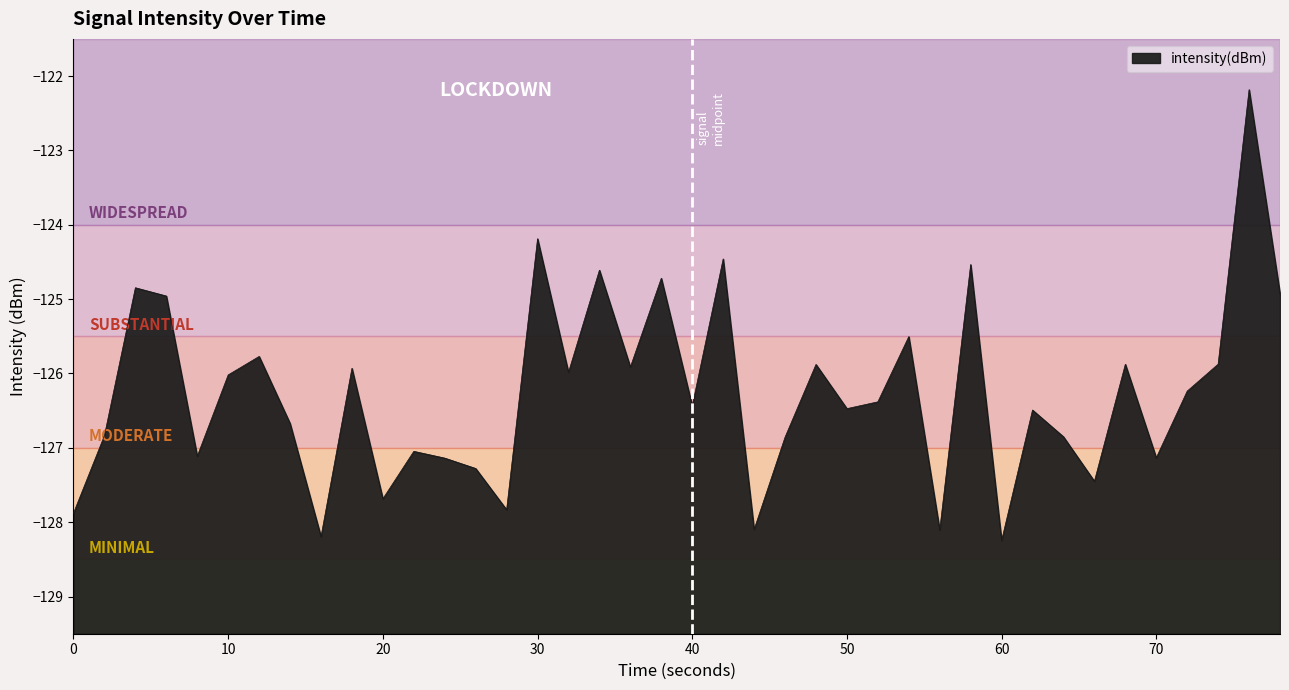

The value at 30 is -78.5. True or false?

False